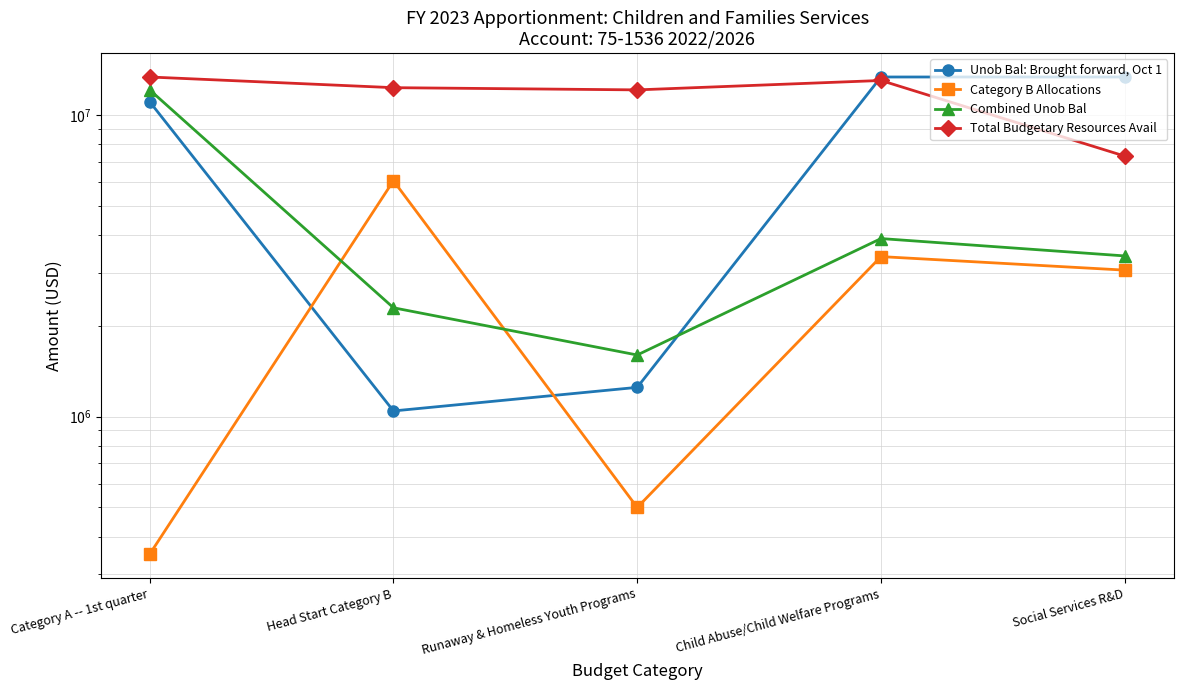

True or false: Unob Bal: Brought forward, Oct 1 and Total Budgetary Resources Avail cross at least once.

True